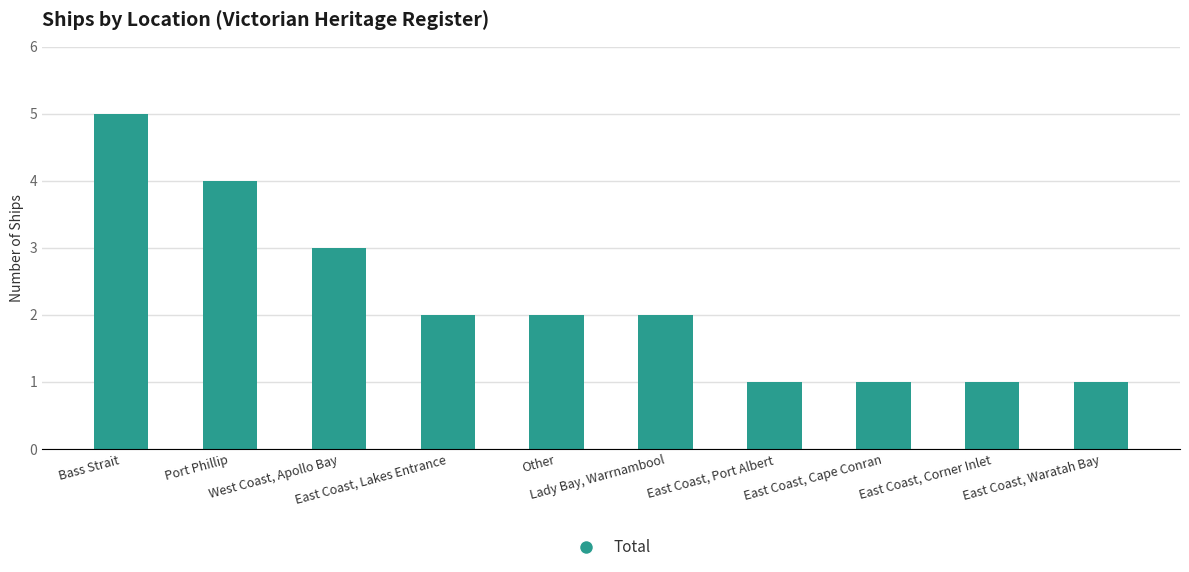

What is the difference between the values at West Coast, Apollo Bay and East Coast, Cape Conran?

2